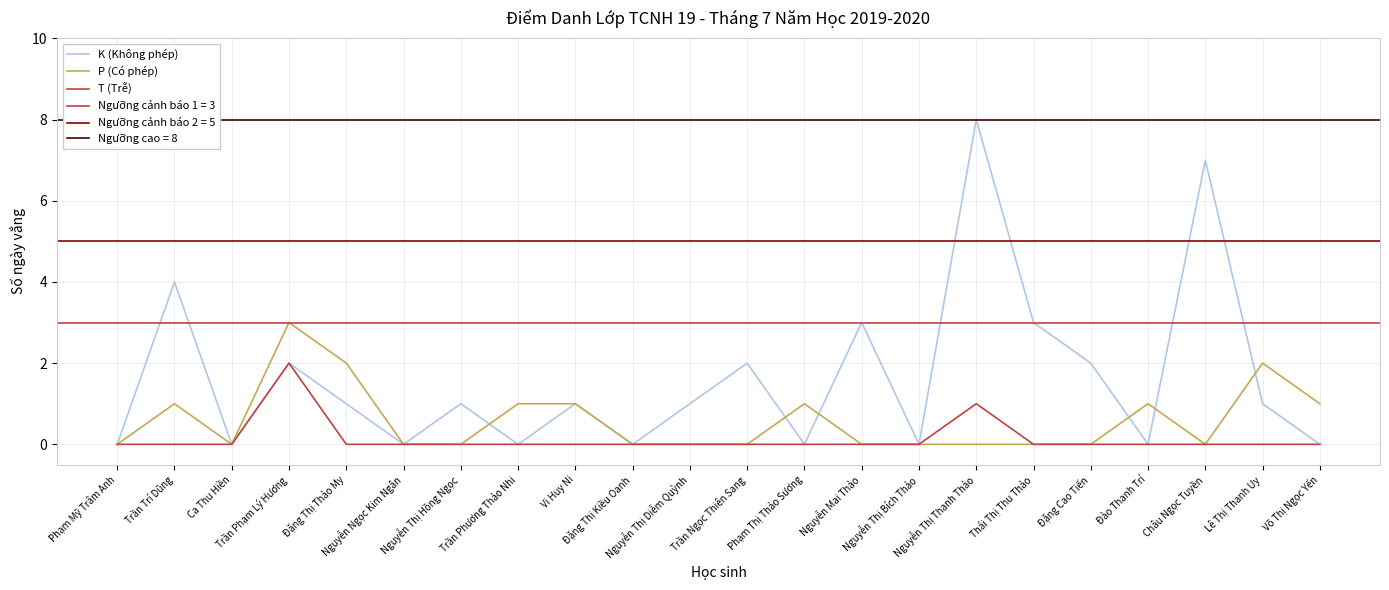

List the series in order of their peak value, lowest first.

T (Trễ), P (Có phép), K (Không phép)